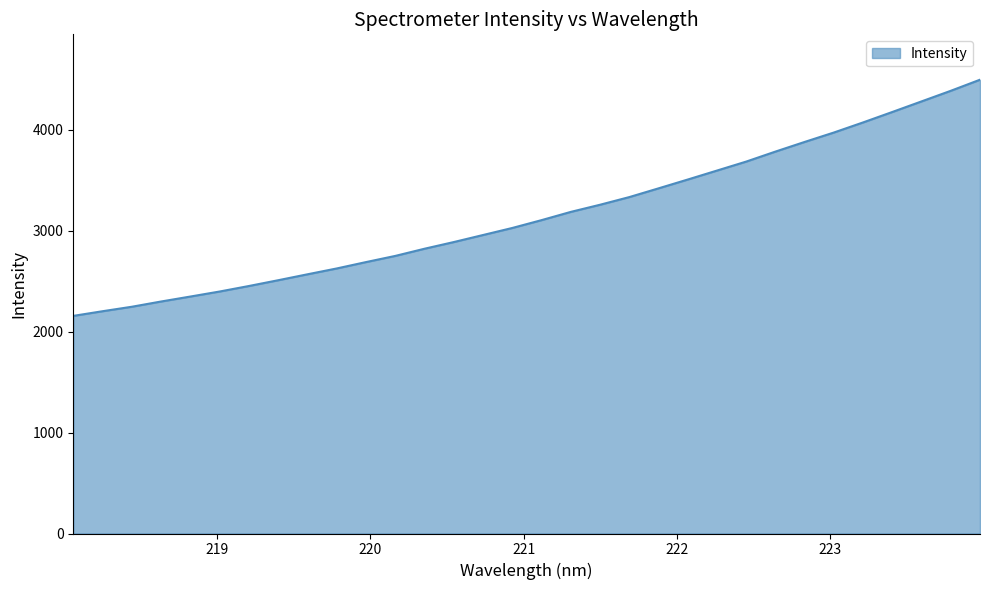

What is the average value?

3159.6